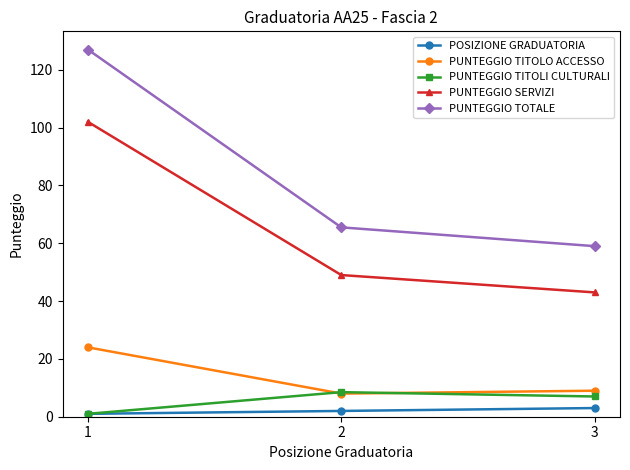

Reading left to right, transcribe all the data shown in this chart.

POSIZIONE GRADUATORIA: 1.0	2.0	3.0
PUNTEGGIO TITOLO ACCESSO: 24.0	8.0	9.0
PUNTEGGIO TITOLI CULTURALI: 1.0	8.5	7.0
PUNTEGGIO SERVIZI: 102.0	49.0	43.0
PUNTEGGIO TOTALE: 127.0	65.5	59.0